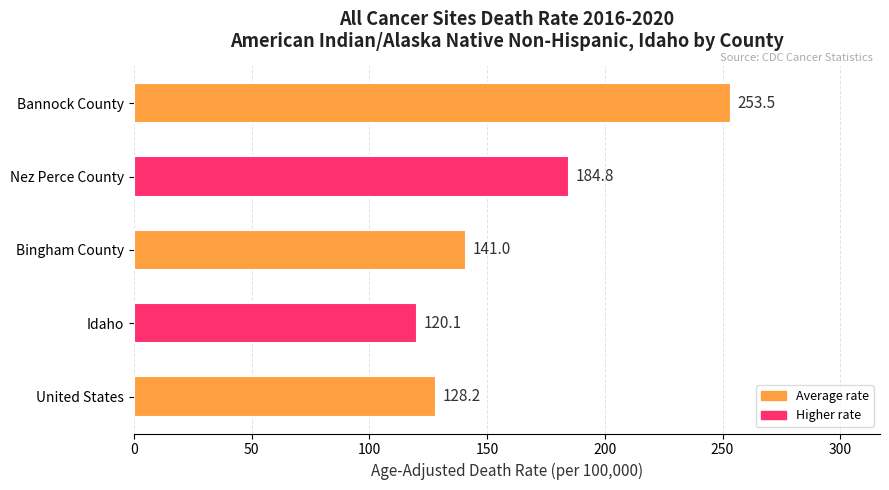

Reading top to bottom, transcribe all the data shown in this chart.

Bannock County=253.5	Nez Perce County=184.8	Bingham County=141.0	Idaho=120.1	United States=128.2